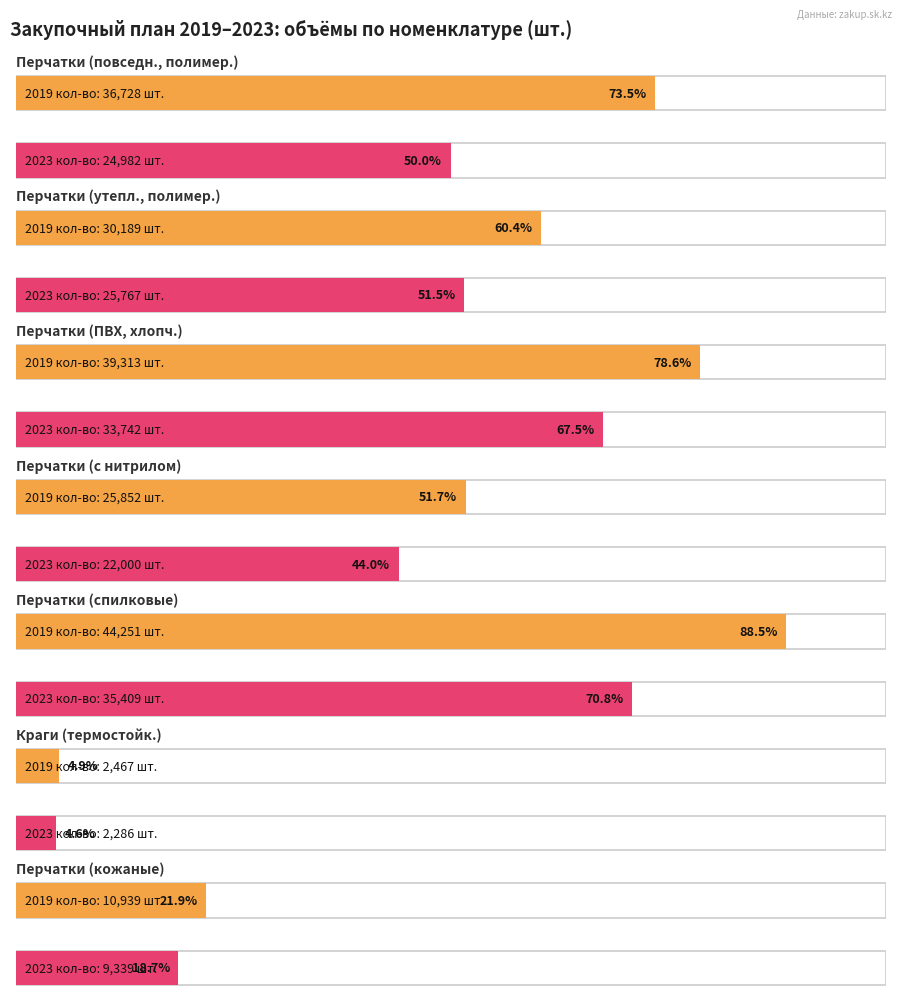

What is the sum of all 2019 кол-во values?

189739